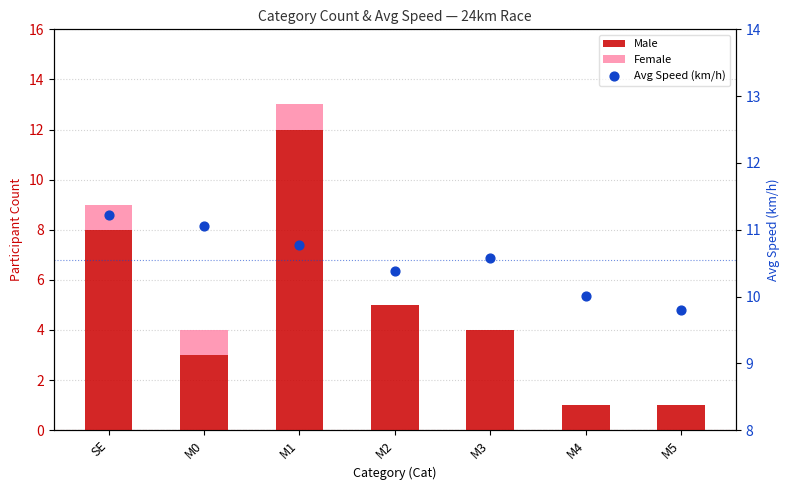

Which series has the largest total across all categories?

Avg Speed (km/h)